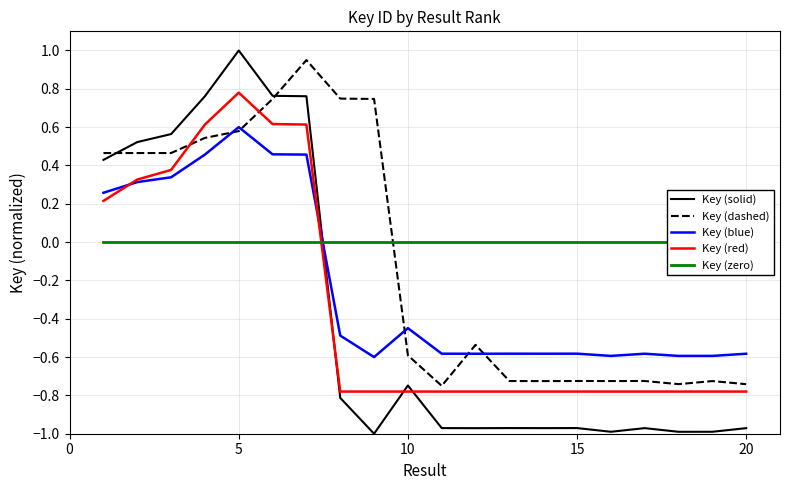

How many values in Key (dashed) are below zero?

11